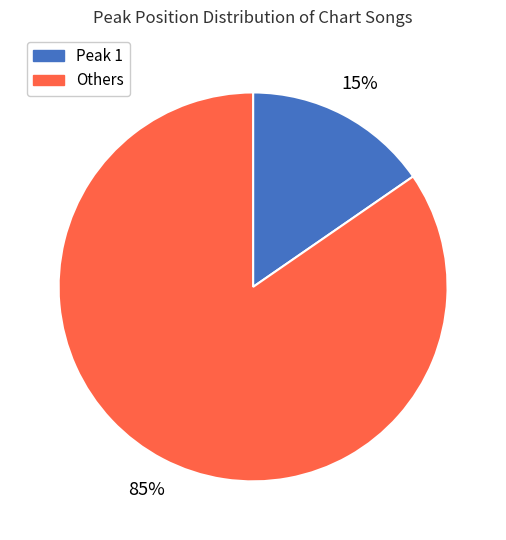

To the nearest percent, what is the average slice percentage?

50%